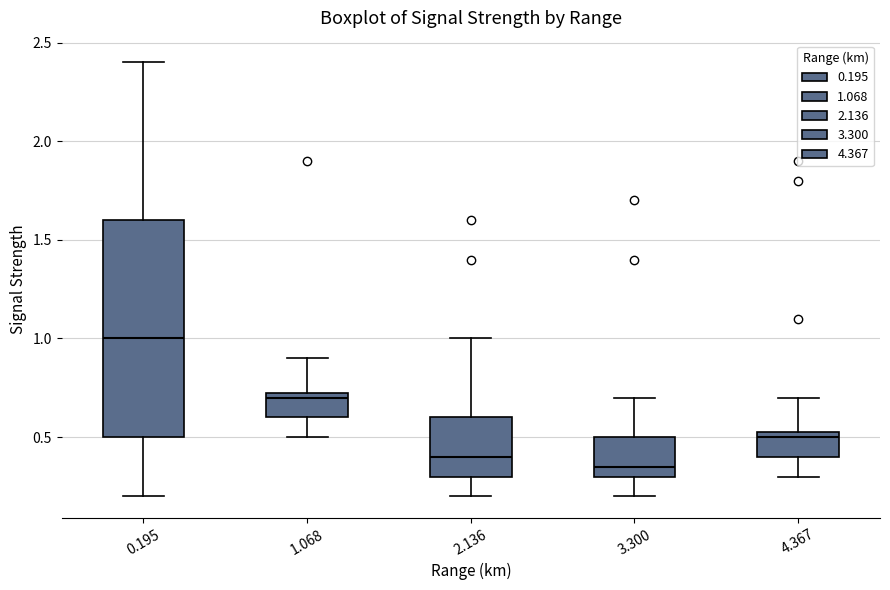

Where does the upper whisker of the box at x = 3.300 end on the y-axis? The values are not printed on the chart, so give them approximately, as read against the axis.

0.70